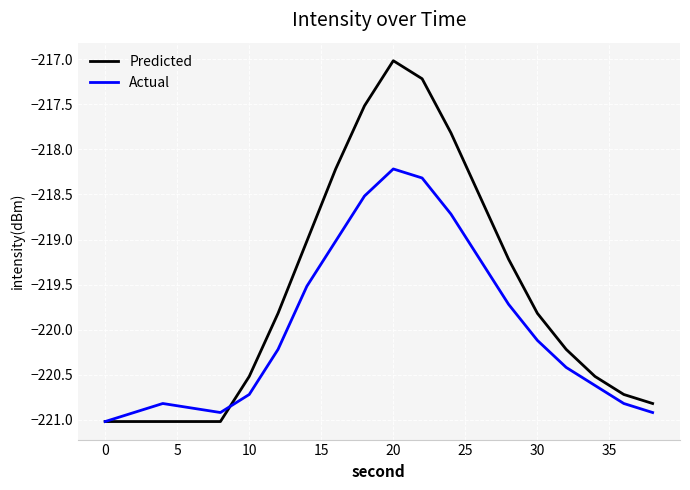

What is the difference between the maximum and minimum values in the Actual series?

2.8